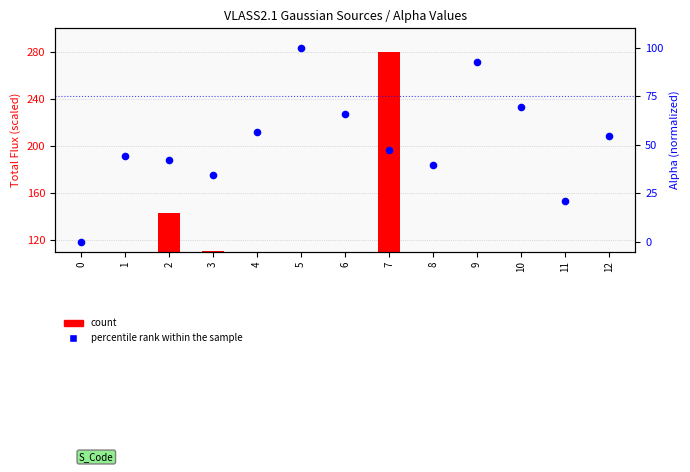

Which series contains the lowest Y value?

percentile rank within the sample